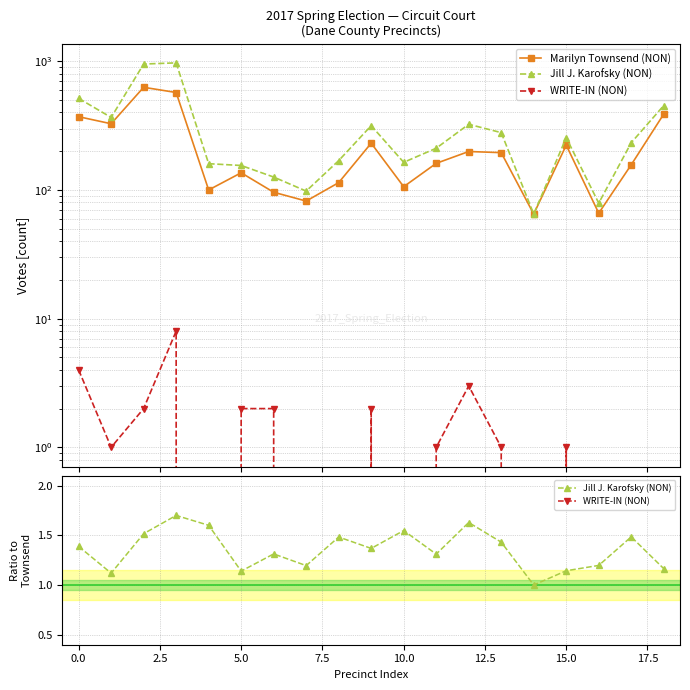

Does the chart display data point markers on the line(s)?

Yes